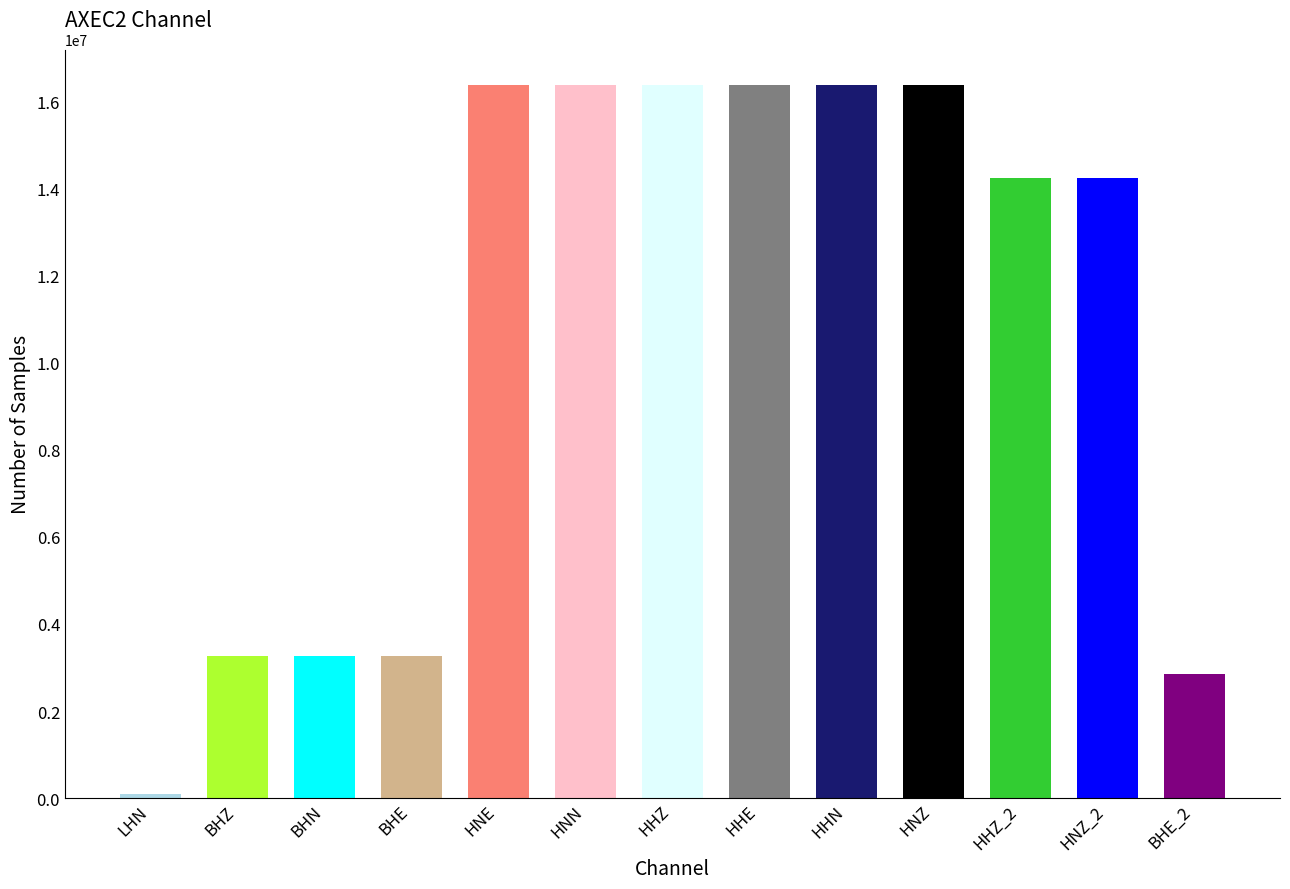

What is the change in value from HNN to BHE_2?

-13516539